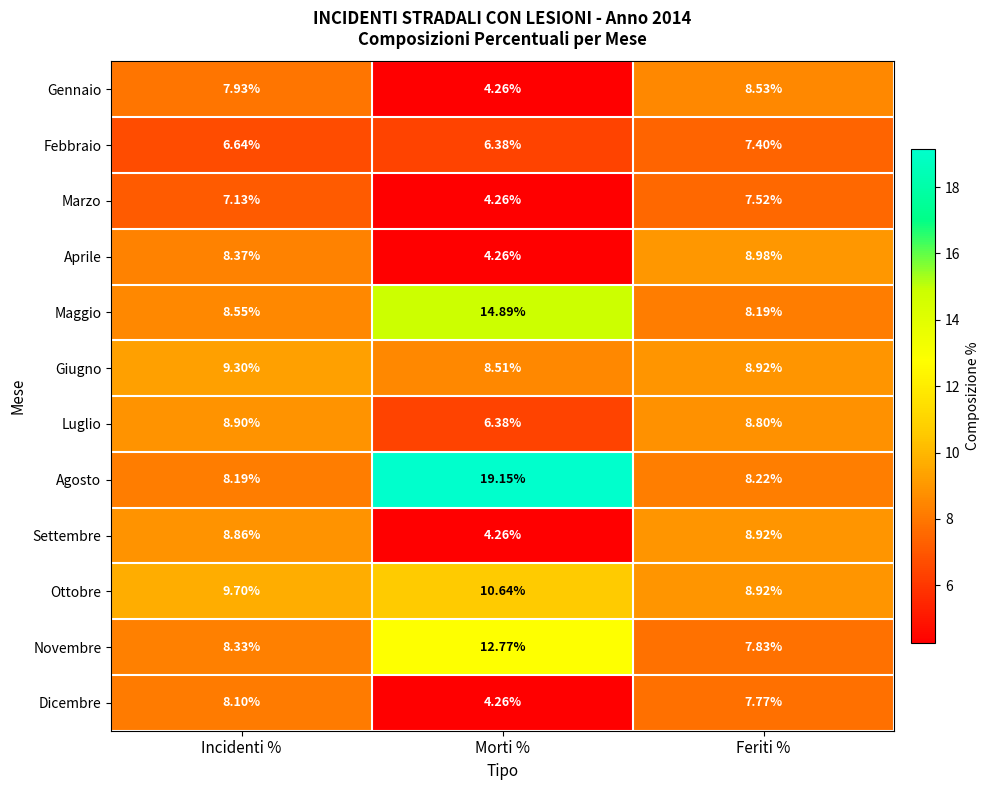

Which category has the lowest value across all series?

Morti %